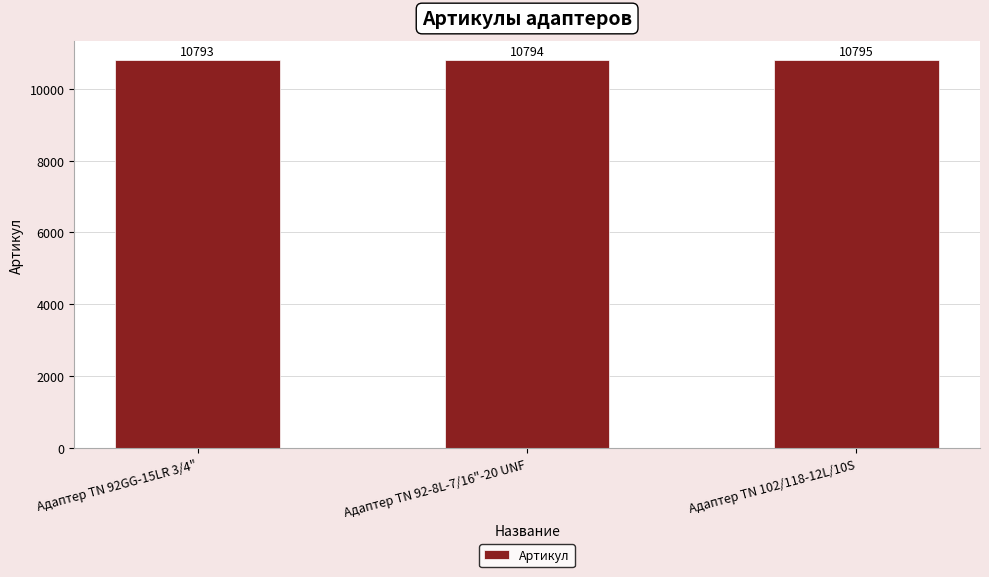

How many values are between 10793 and 10795?

3